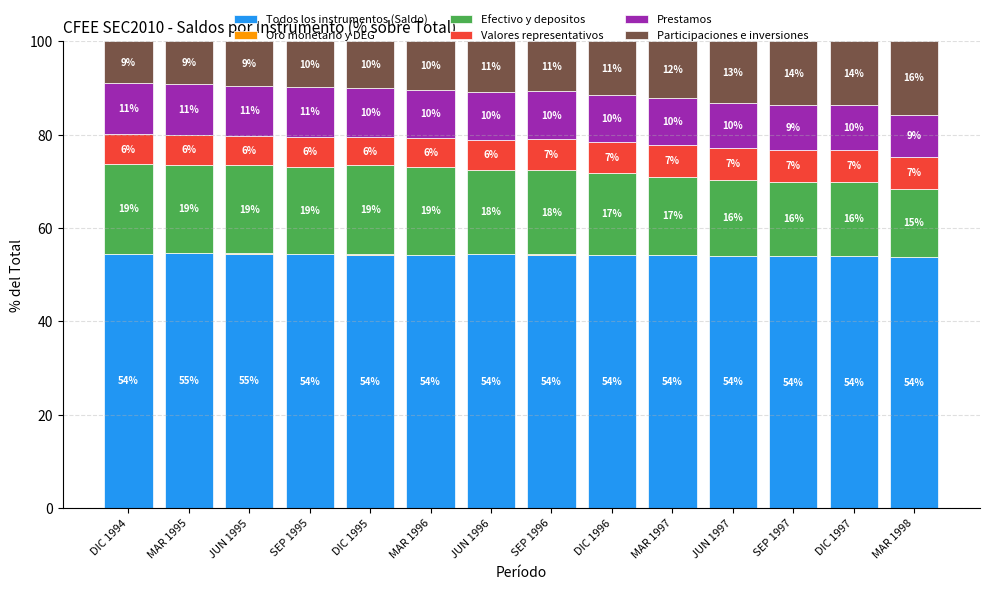

At which label does Todos los instrumentos (Saldo) first exceed 54?

DIC 1994